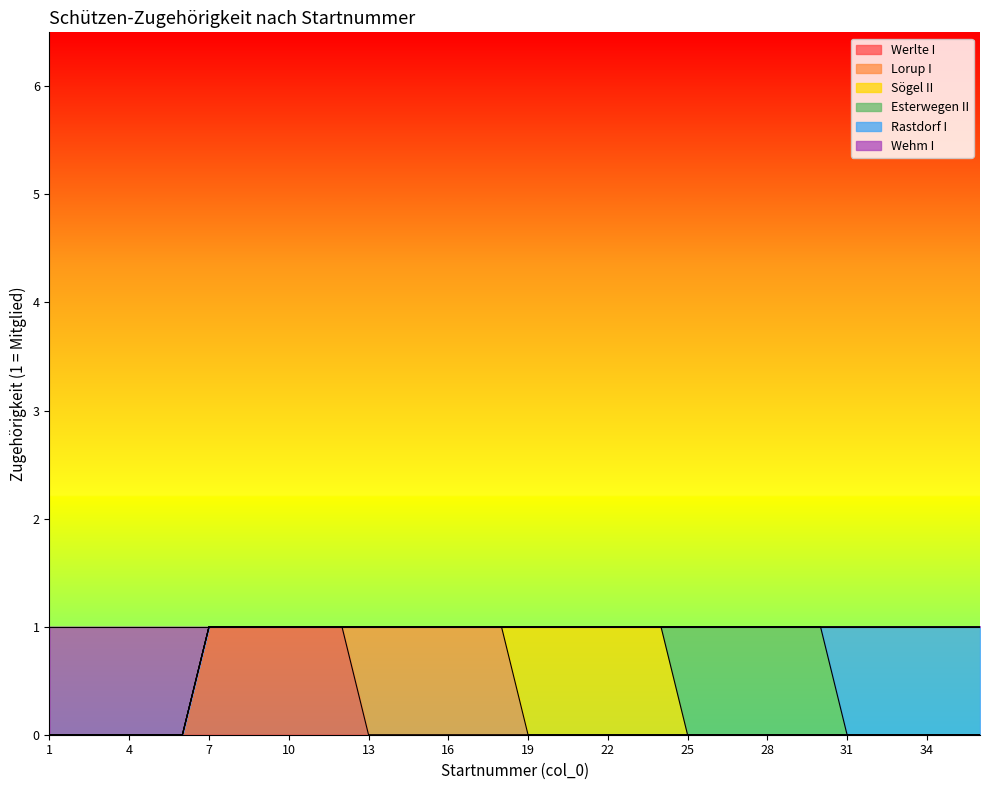

What is the sum of all Rastdorf I values?

6